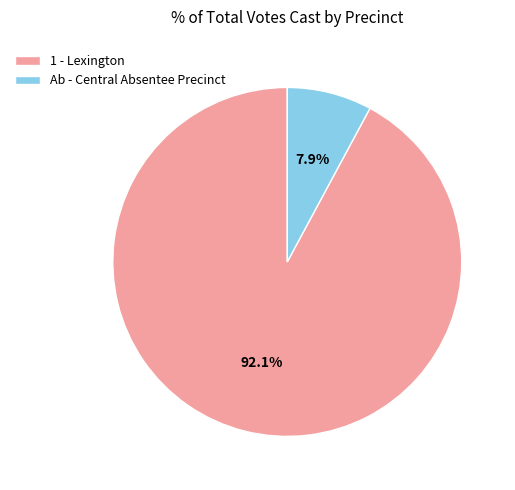

Which slice is the smallest?

Ab - Central Absentee Precinct